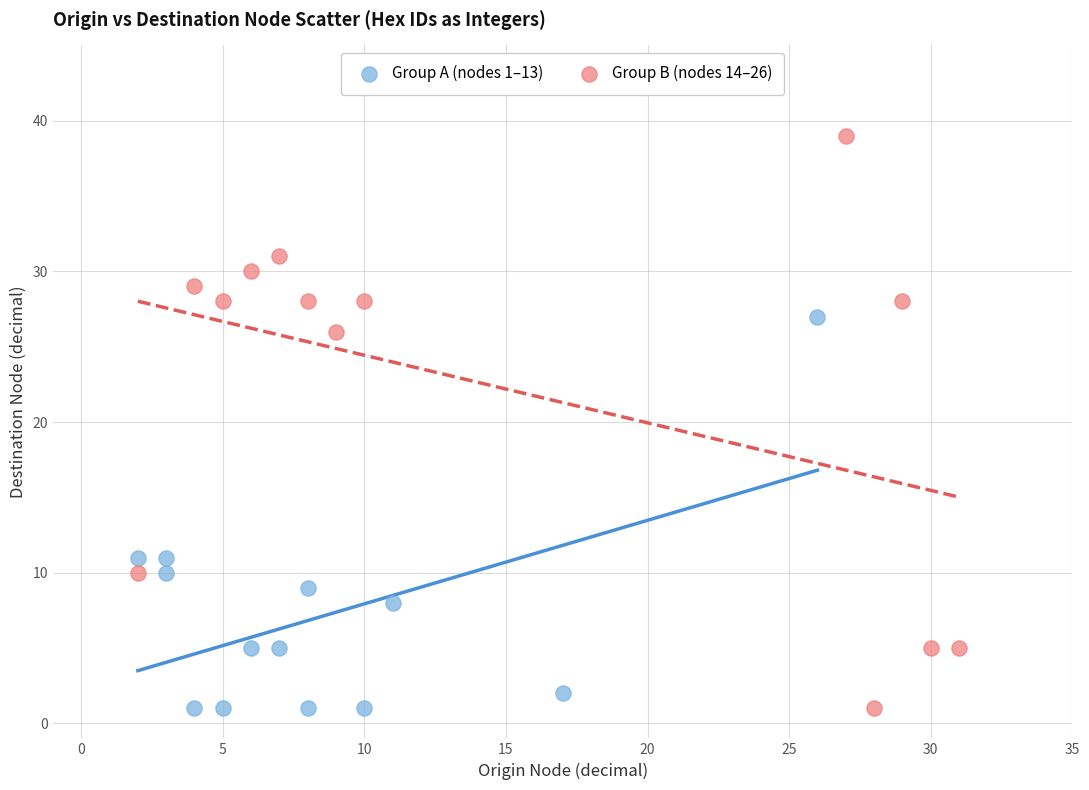

Which series has the largest Y range (max minus min)?

Group B (nodes 14–26)